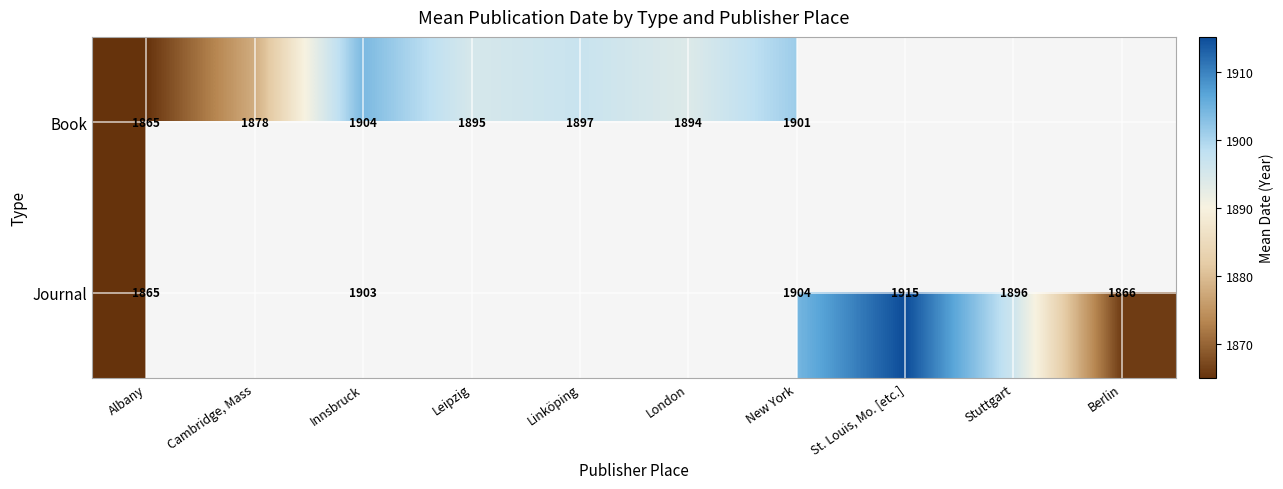

What is the maximum value shown in the chart?

1915.1